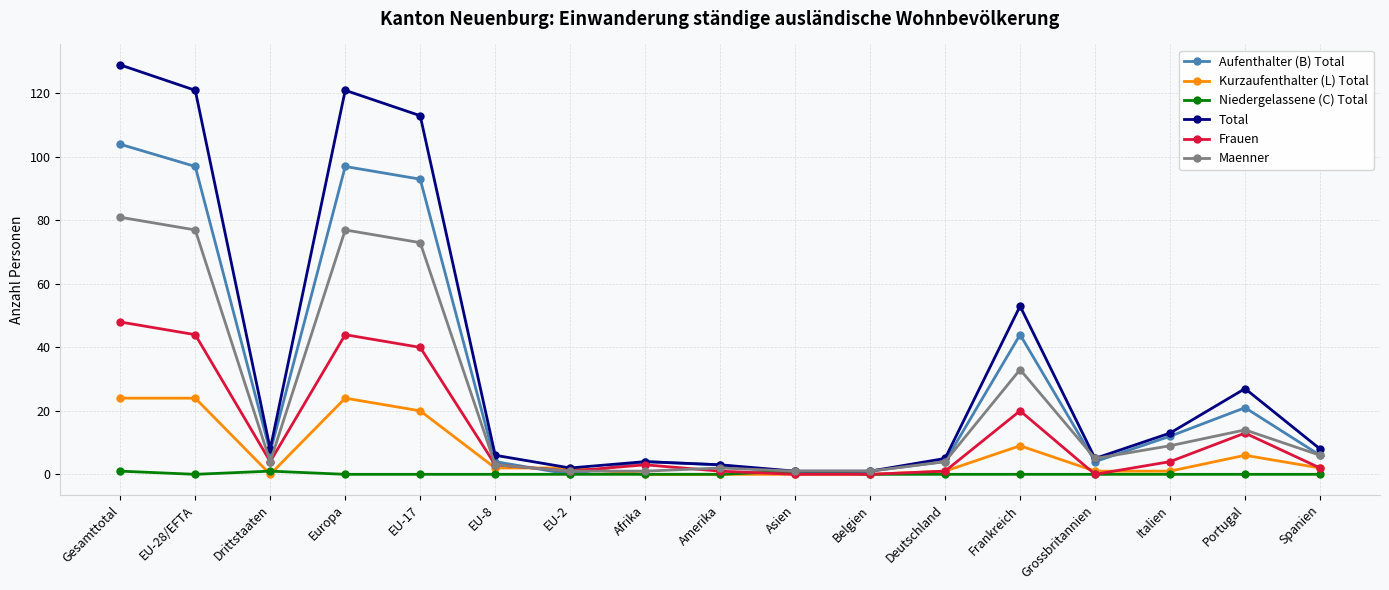

At which label does Frauen first exceed 3?

Gesamttotal